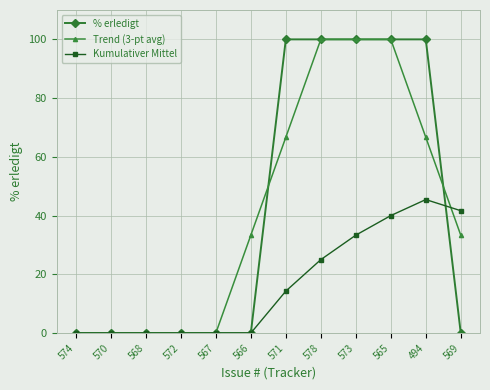

What is the value of the Kumulativer Mittel point at the 9th from the left?

33.3